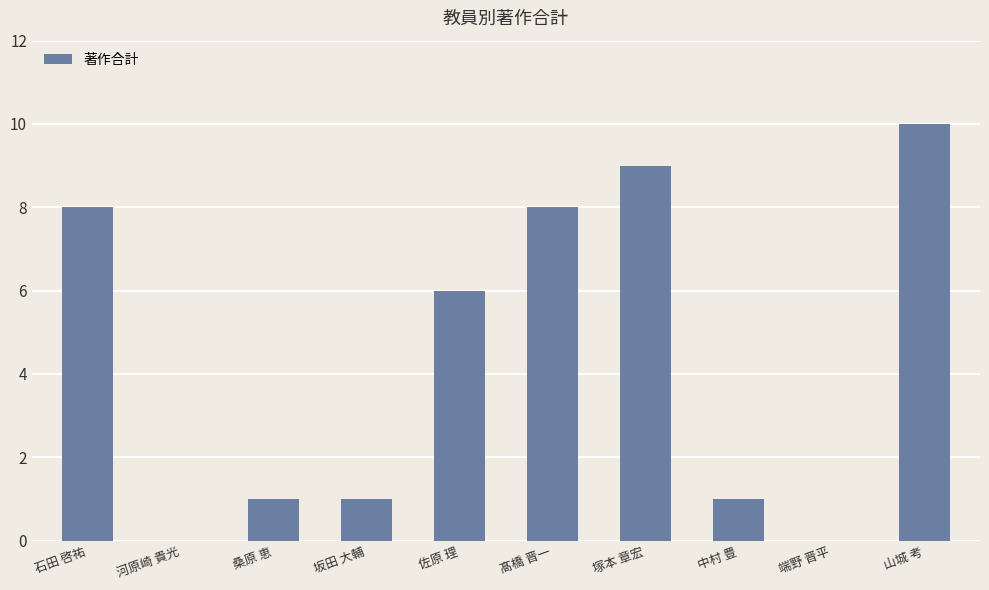

Where is the data nearest to the value 5?

佐原 理